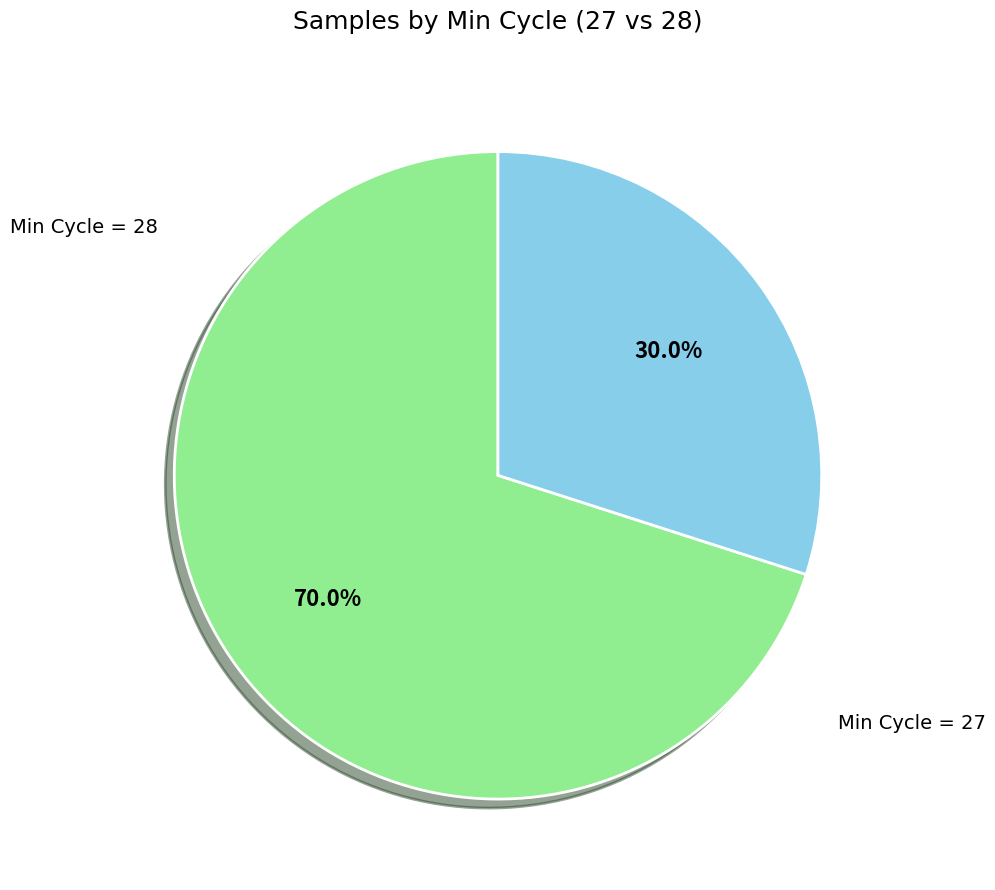

Does any single category account for the majority?

Yes